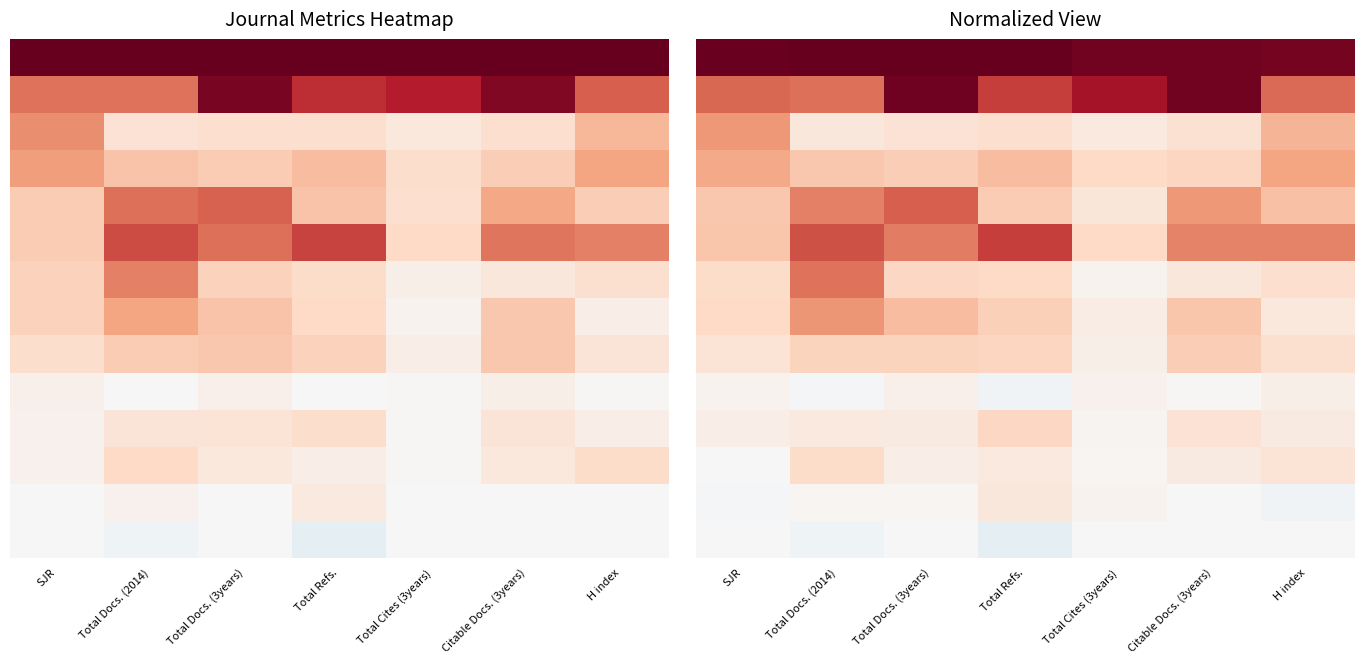

What is the difference between the highest and lowest values at H index?

1.0